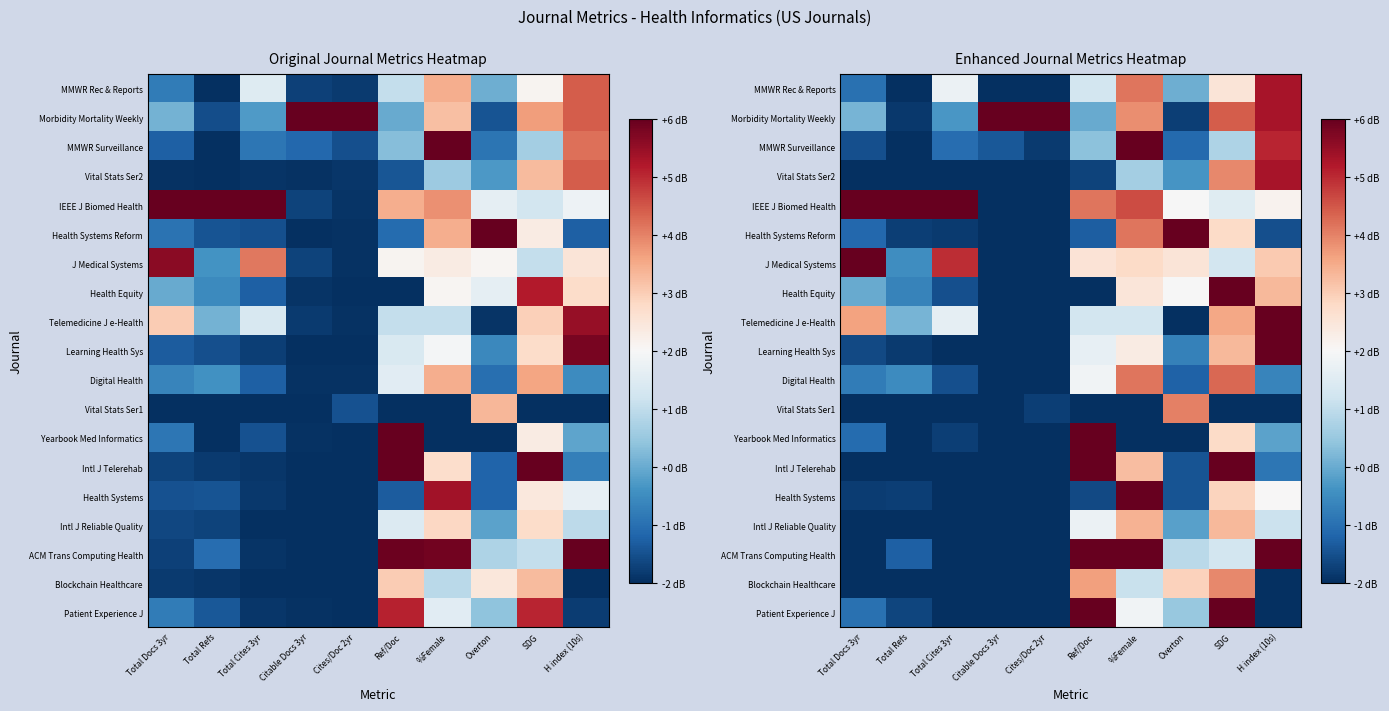

Which label corresponds to the smallest value in the chart?

Ref/Doc